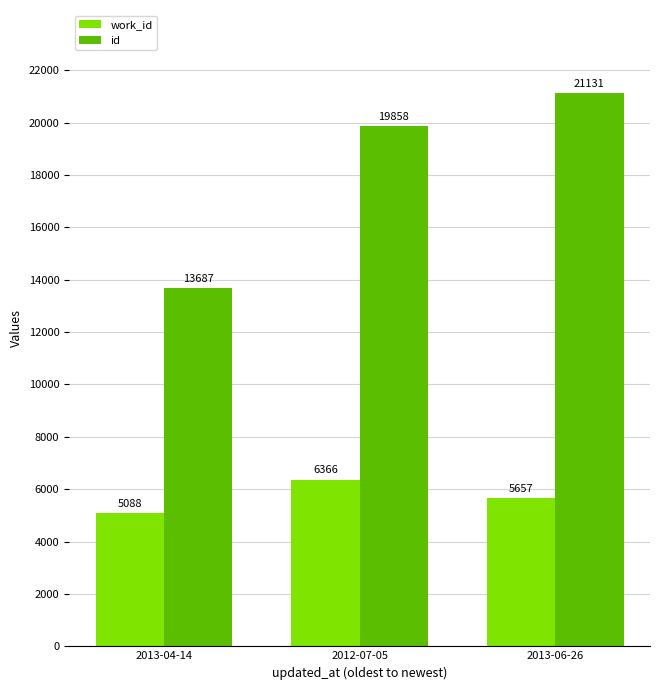

What is the label of the 1st bar from the right?

2013-06-26